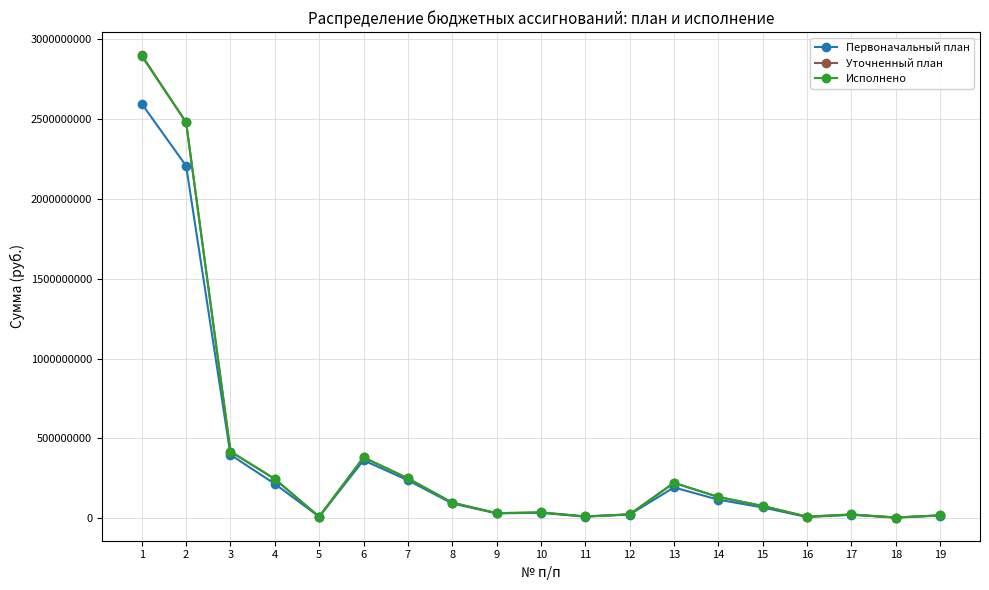

What is the difference between the maximum and second lowest values in the Уточненный план series?

2889435626.5